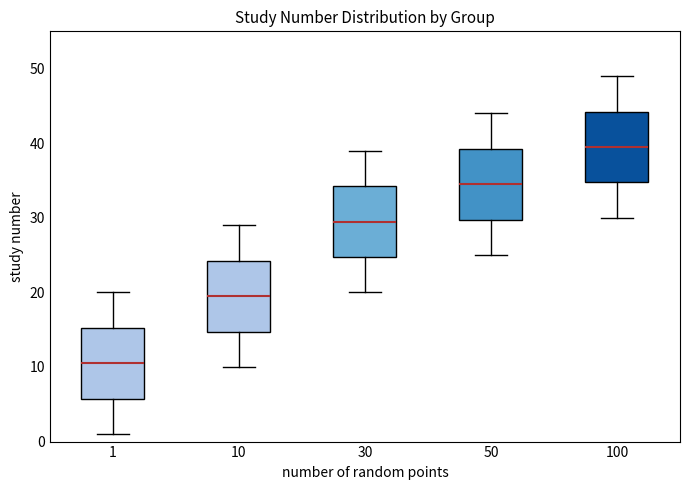

Where does the median line of the box at x = 1 sit on the y-axis? The values are not printed on the chart, so give them approximately, as read against the axis.

11